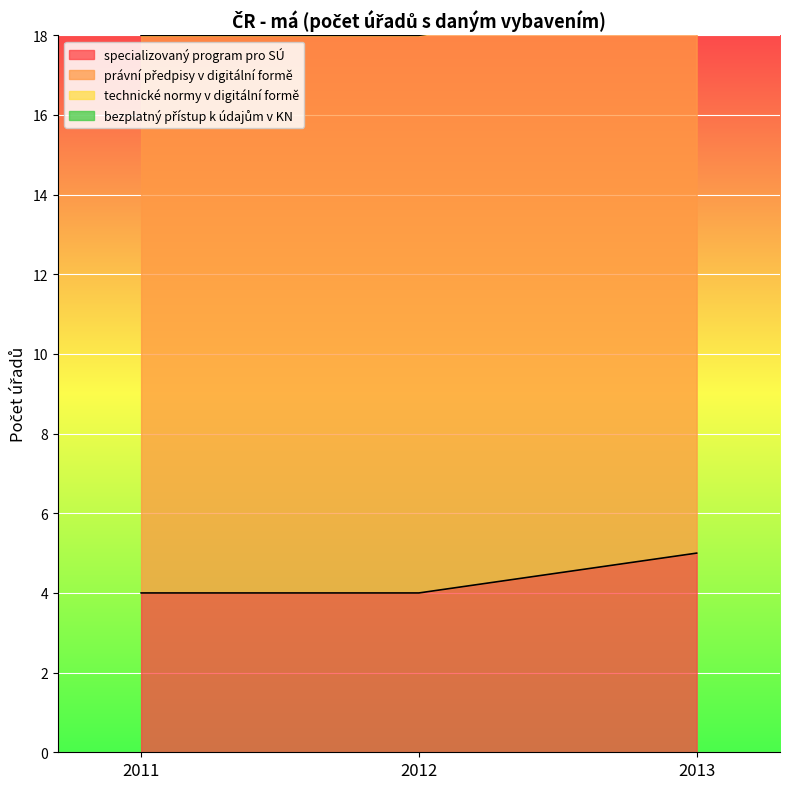

What is the value of the specializovaný program pro SÚ point at the 2nd from the left?

4